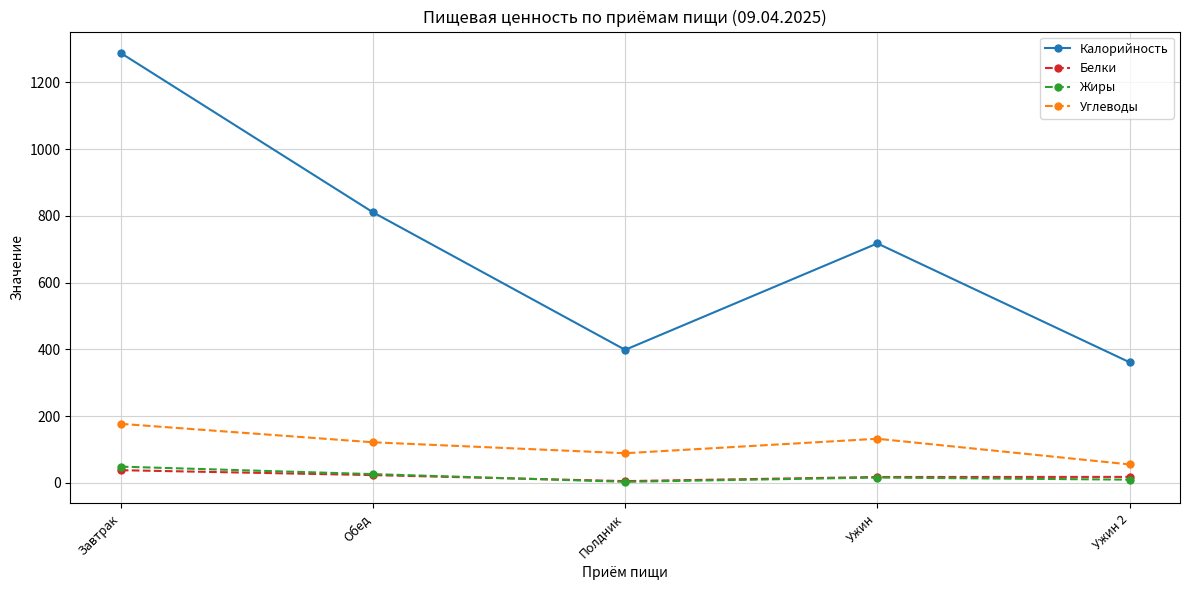

Does the chart have visible grid lines?

Yes